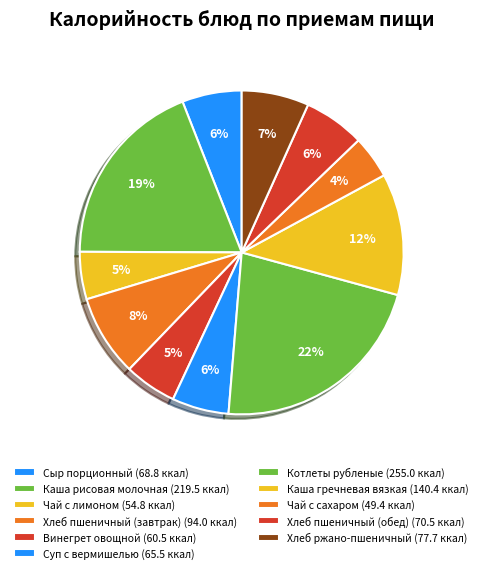

True or false: Хлеб ржано-пшеничный accounts for 12% of the total.

False